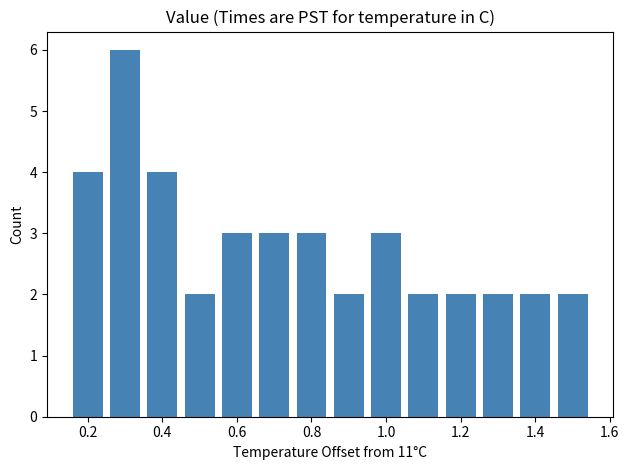

What is the difference between the maximum and second lowest values?

4